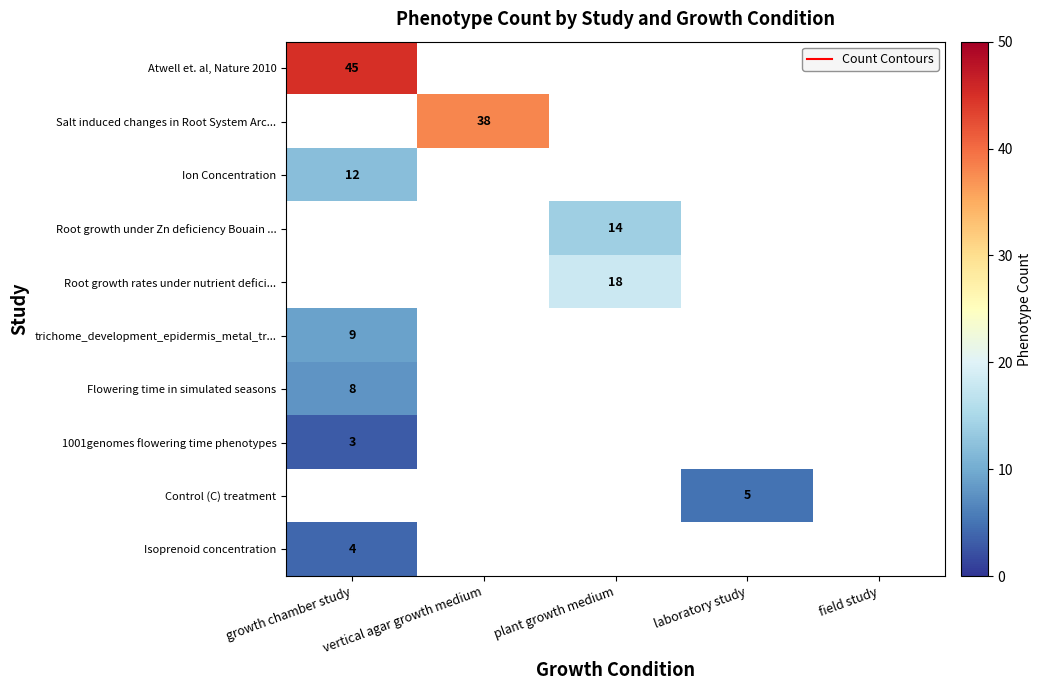

Which series has the largest range (max minus min)?

Atwell et. al, Nature 2010